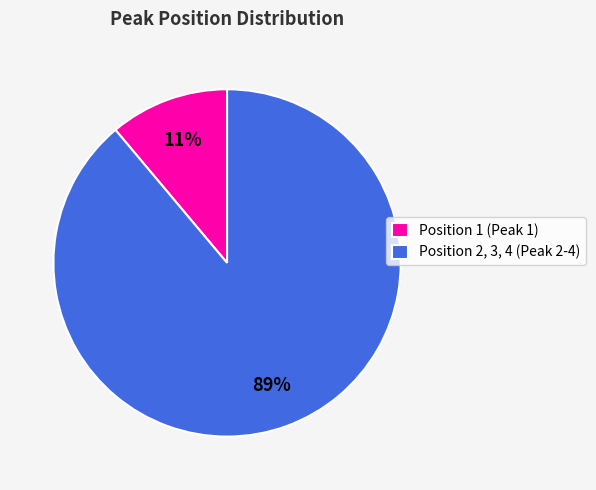

To the nearest percent, what portion does Position 1 (Peak 1) represent?

11%